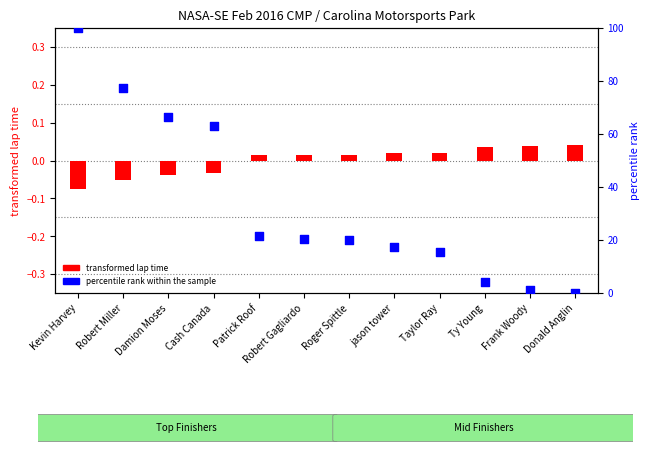

Is the value of percentile rank within the sample at Taylor Ray greater than the value of transformed lap time at Roger Spittle?

Yes